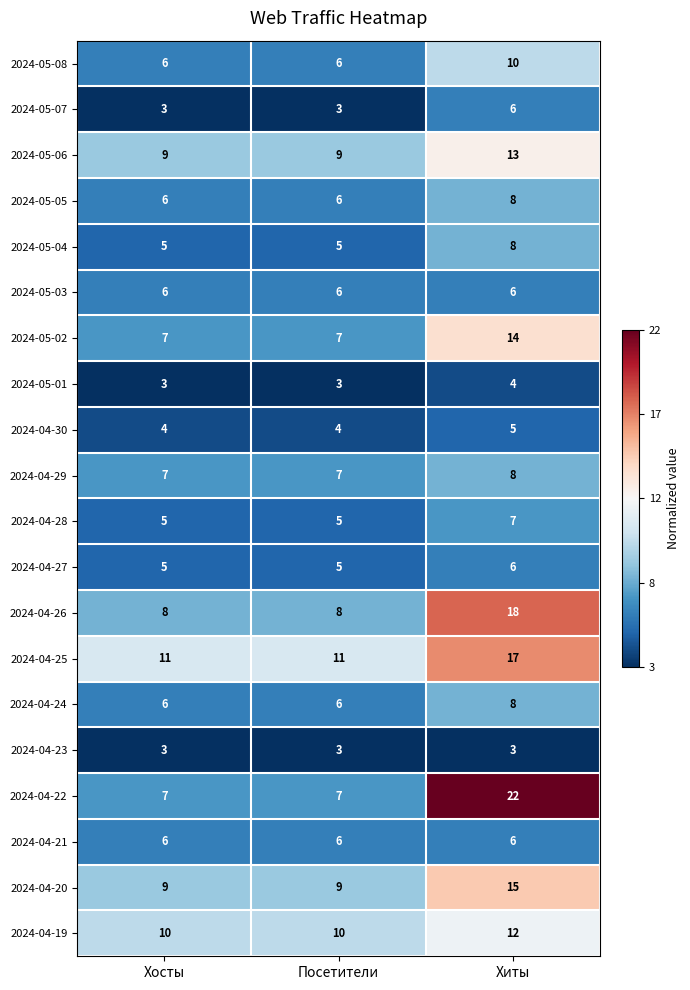

The value of 2024-04-27 at Хиты is 8. True or false?

False